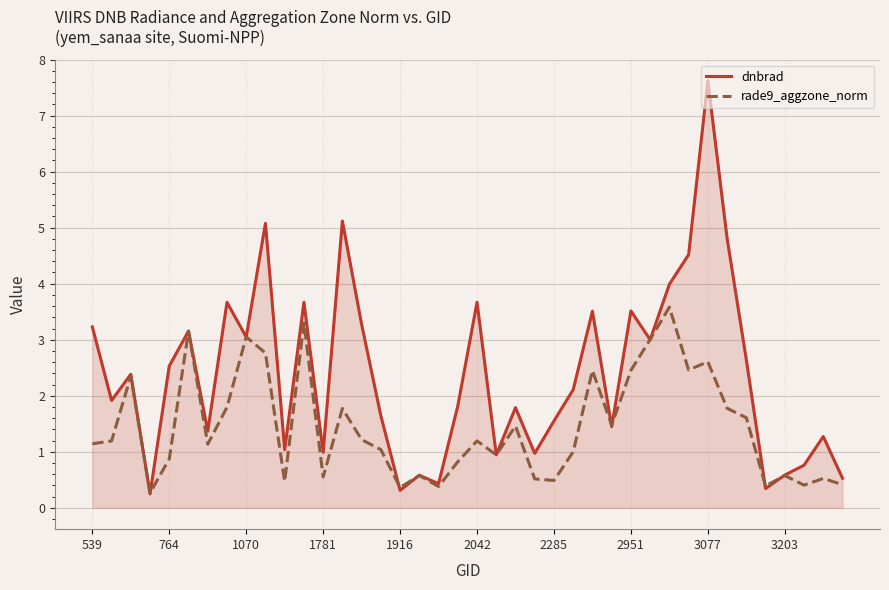

Count the number of data series in this chart.

2